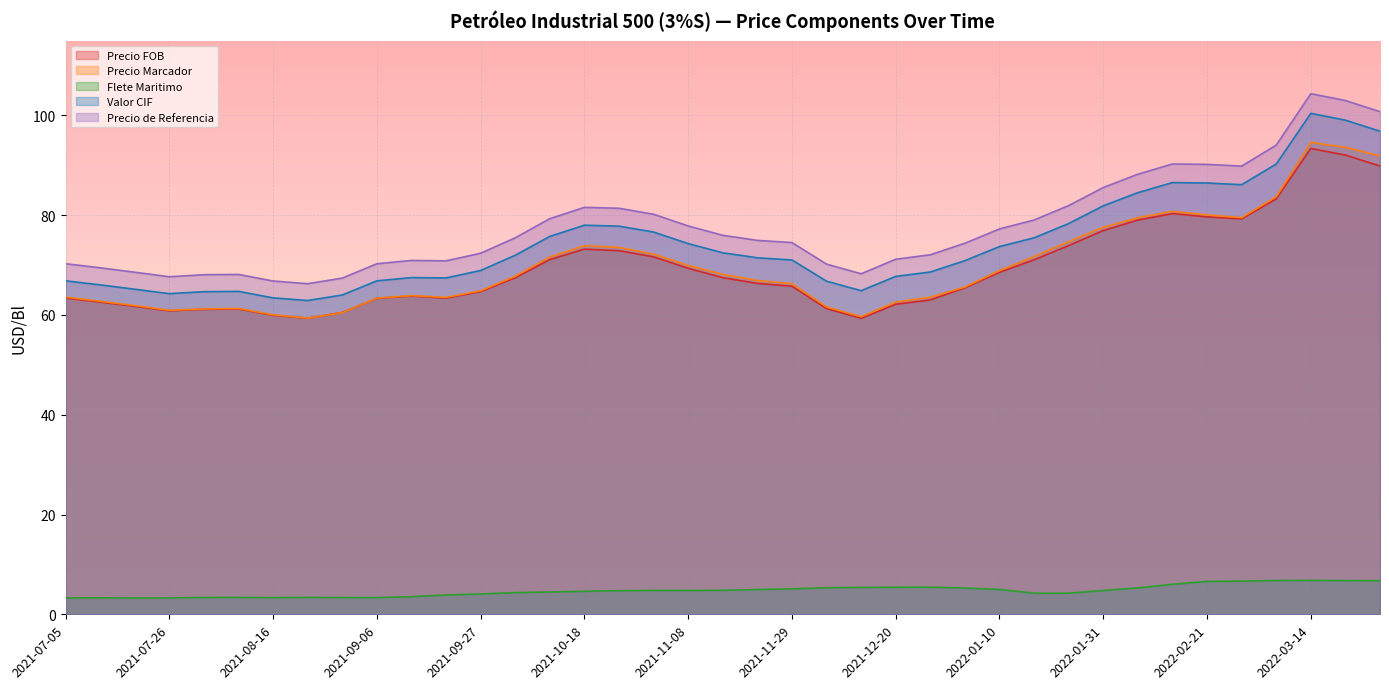

At which category is the sum across all series the highest?

2022-03-14